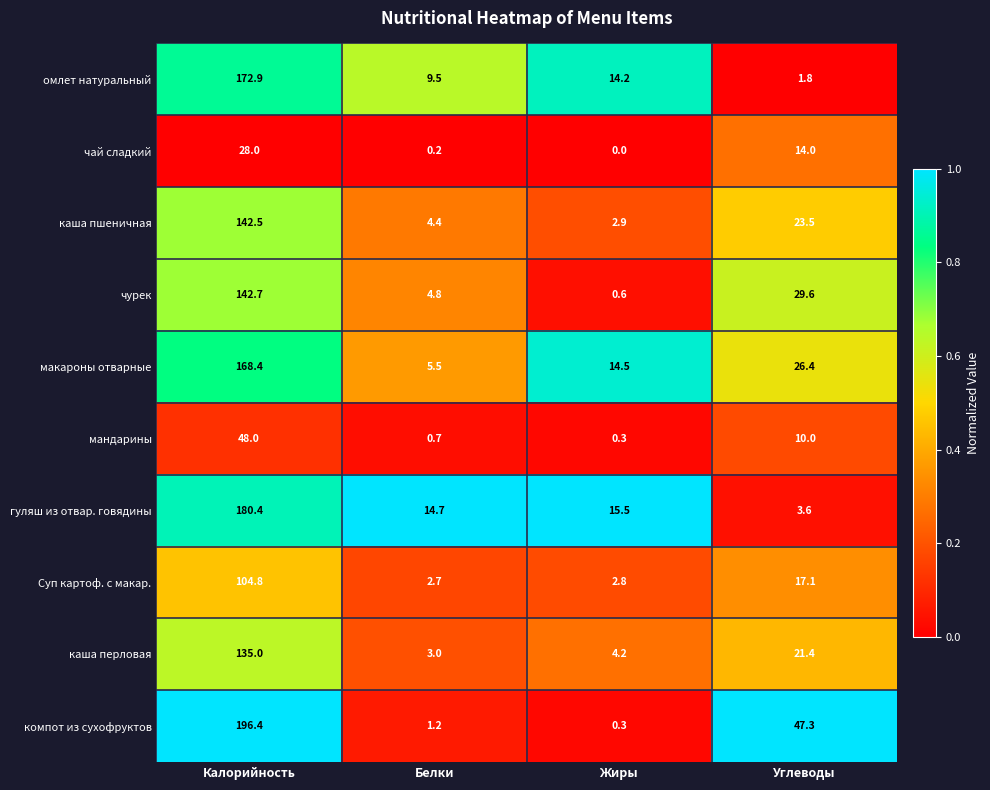

What is the average value of the чай сладкий series?

10.6